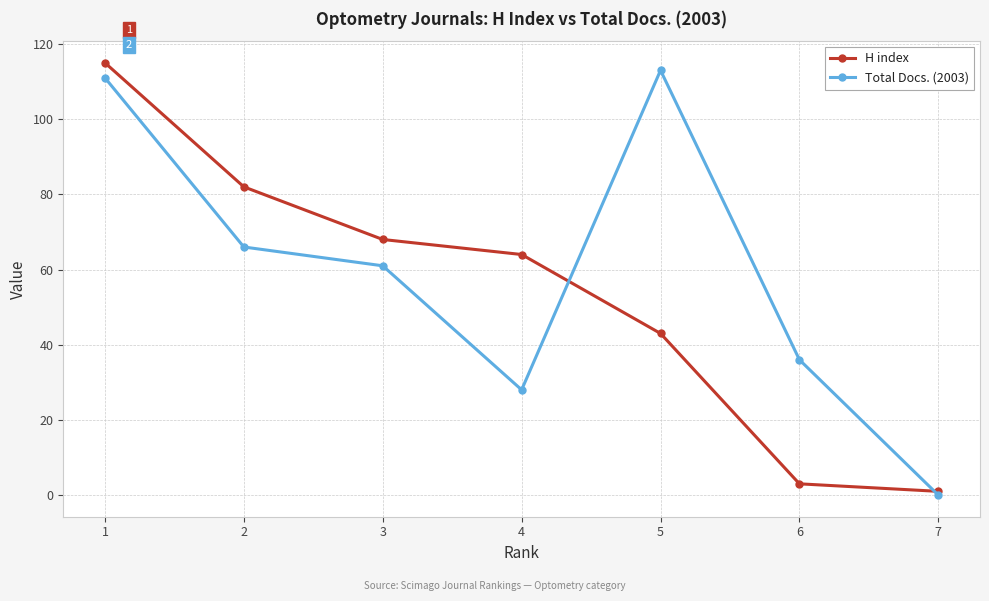

Between 6 and 7, which series saw the biggest shift?

Total Docs. (2003)